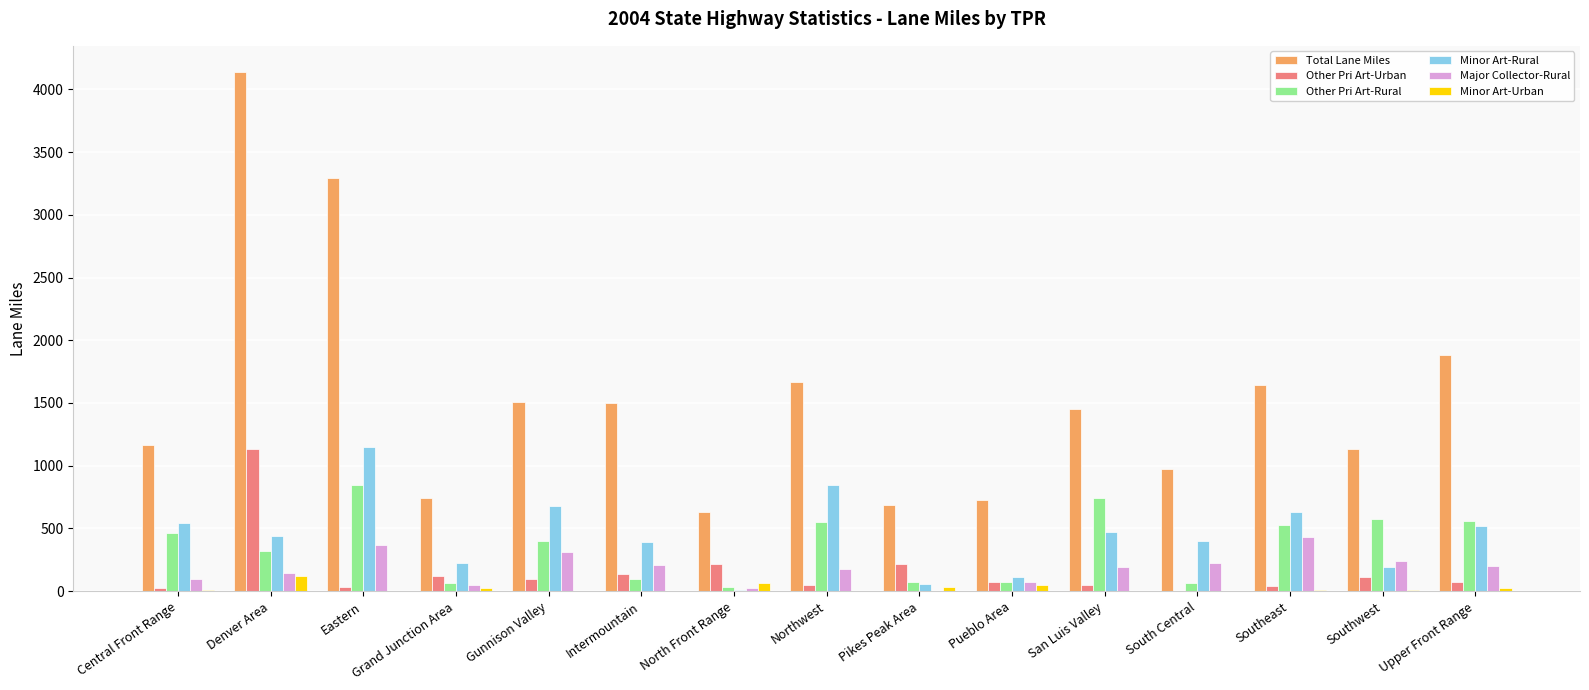

What is the sum of all Total Lane Miles values?

23138.6